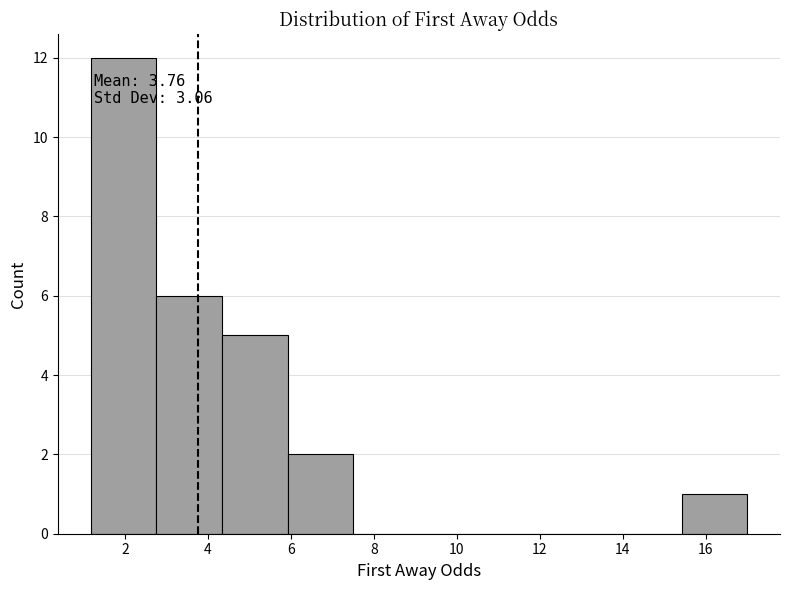

Over which range of the x-axis is the bar tallest?

1.2 to 2.8